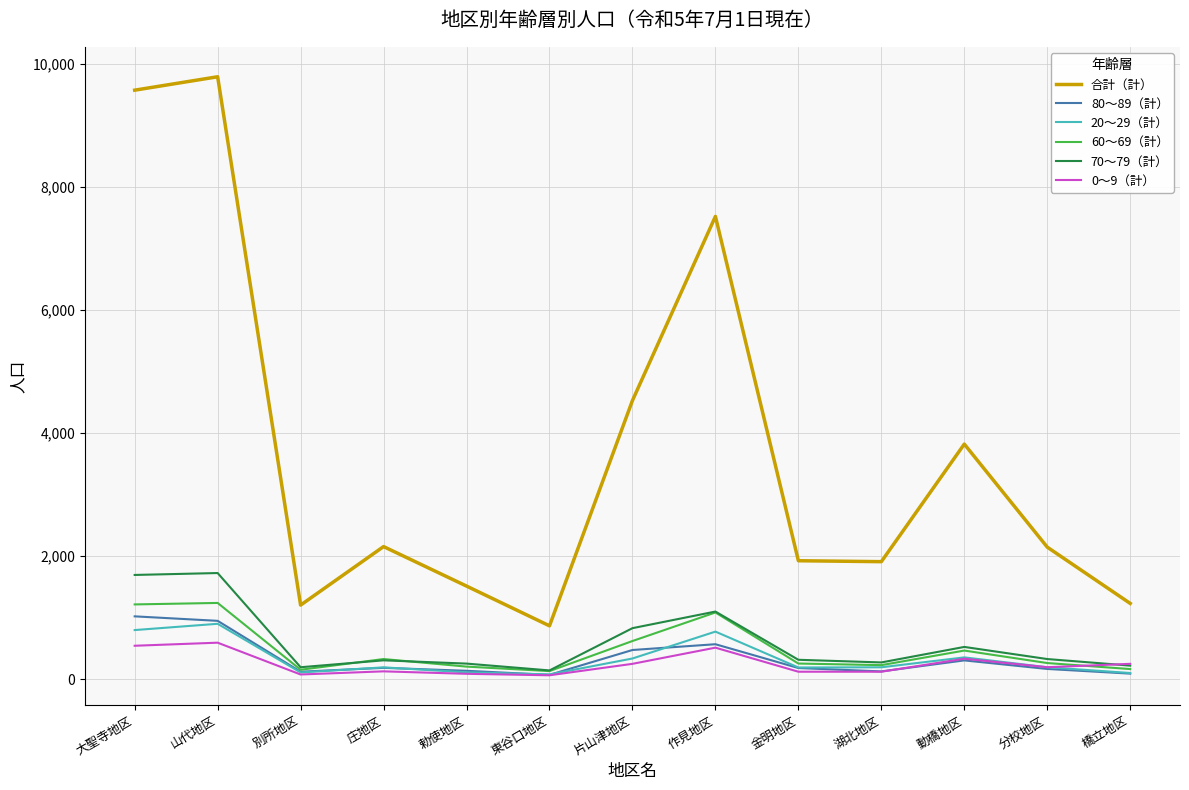

True or false: 70〜79（計） has a value of 271 at 湖北地区.

True